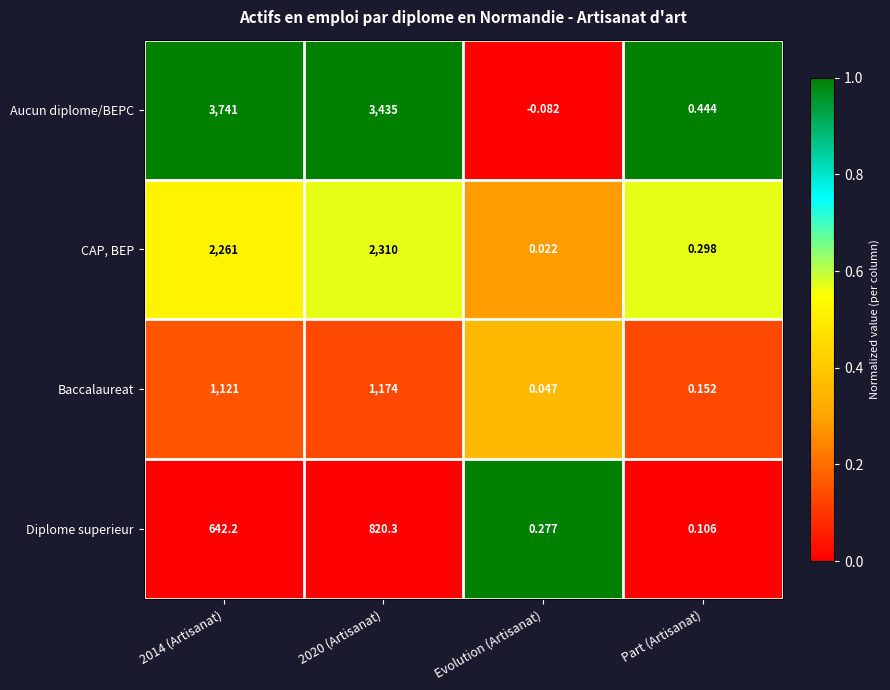

At which category is the sum across all series the highest?

2014 (Artisanat)